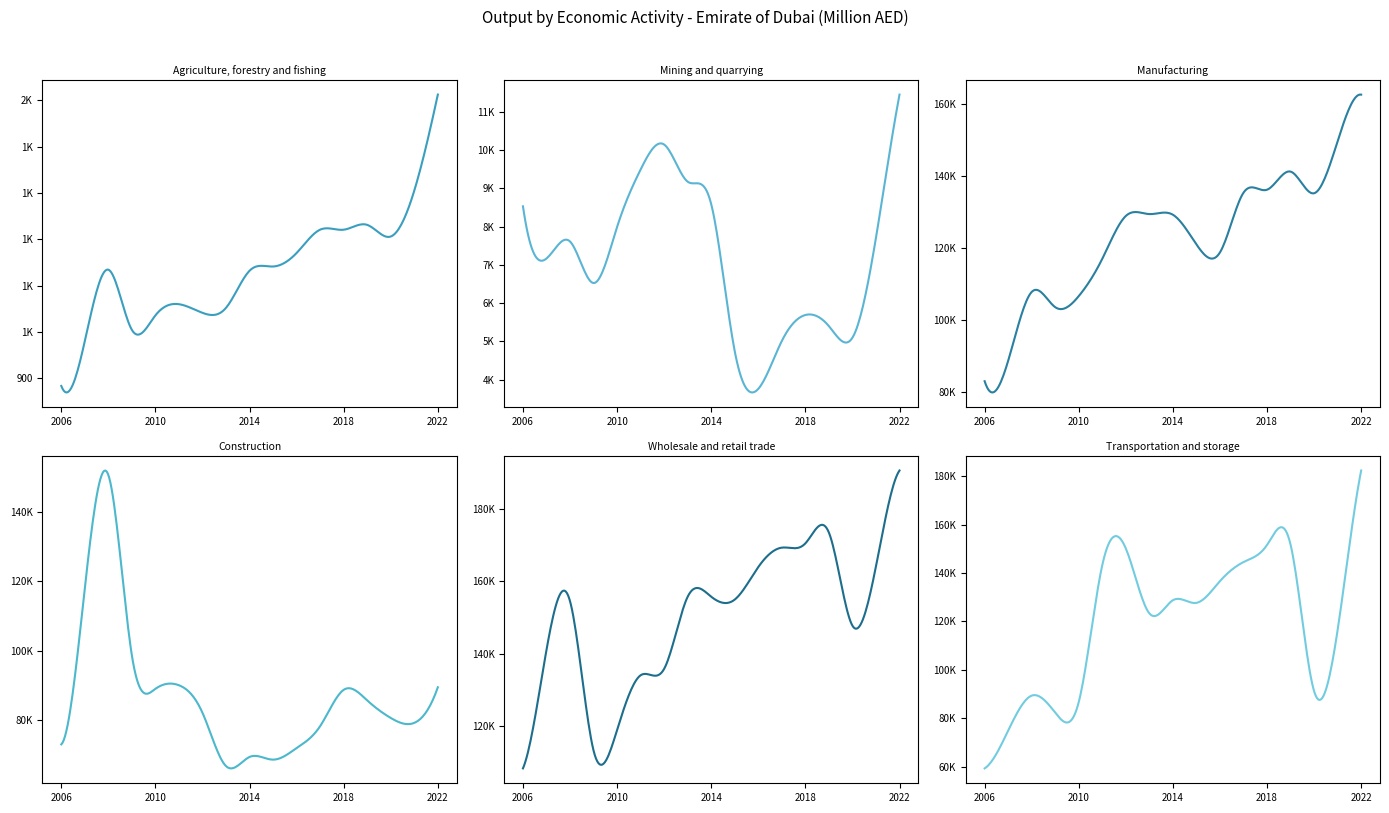

True or false: Manufacturing has more than 1 interior local peaks.

True